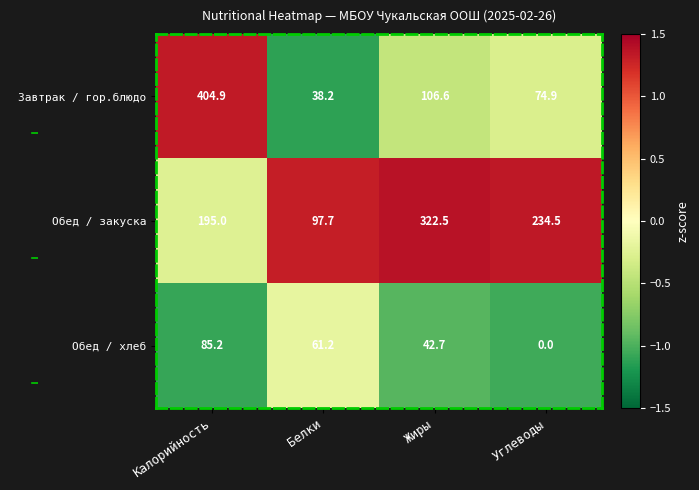

At Калорийность, list the series in order from smallest to largest.

Обед / хлеб, Обед / закуска, Завтрак / гор.блюдо